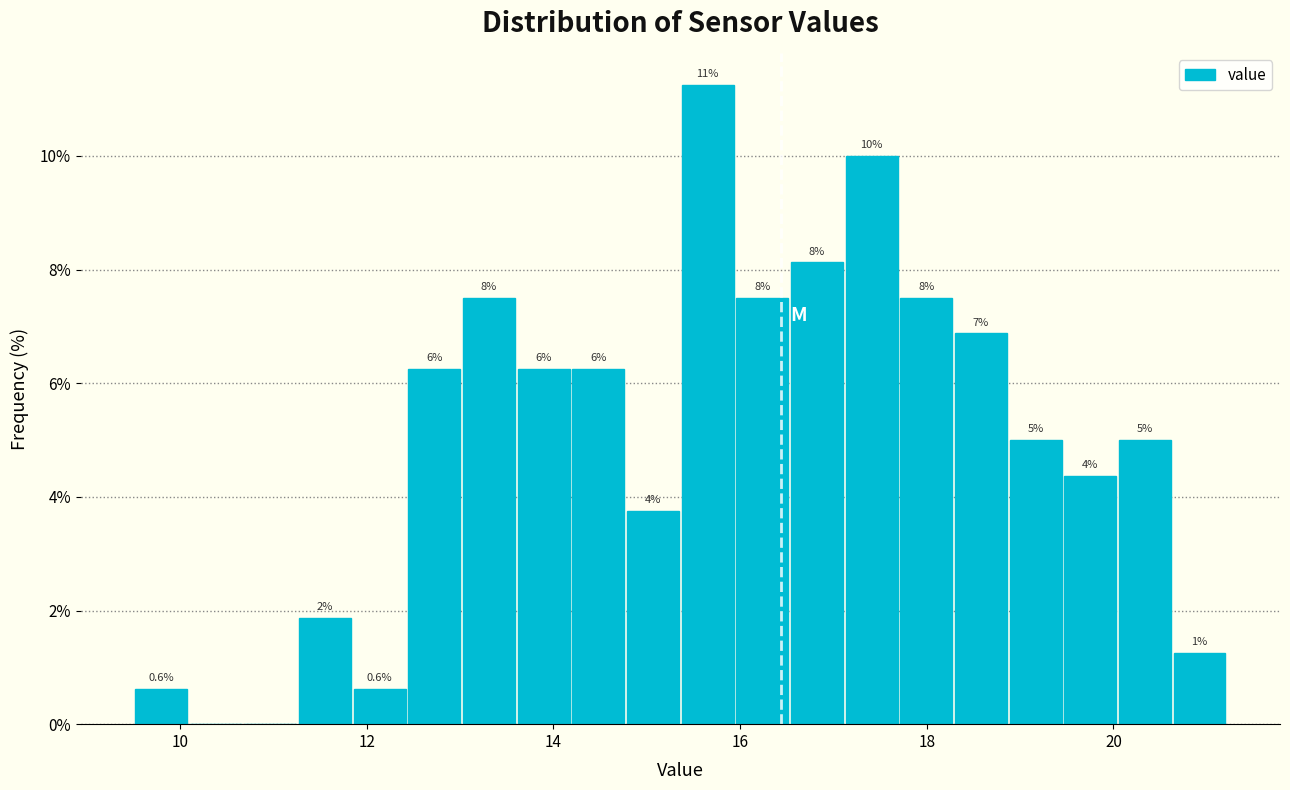

Around what value on the x-axis is the tallest bar? Give the approximate position of its centre, as read against the axis.

15.6